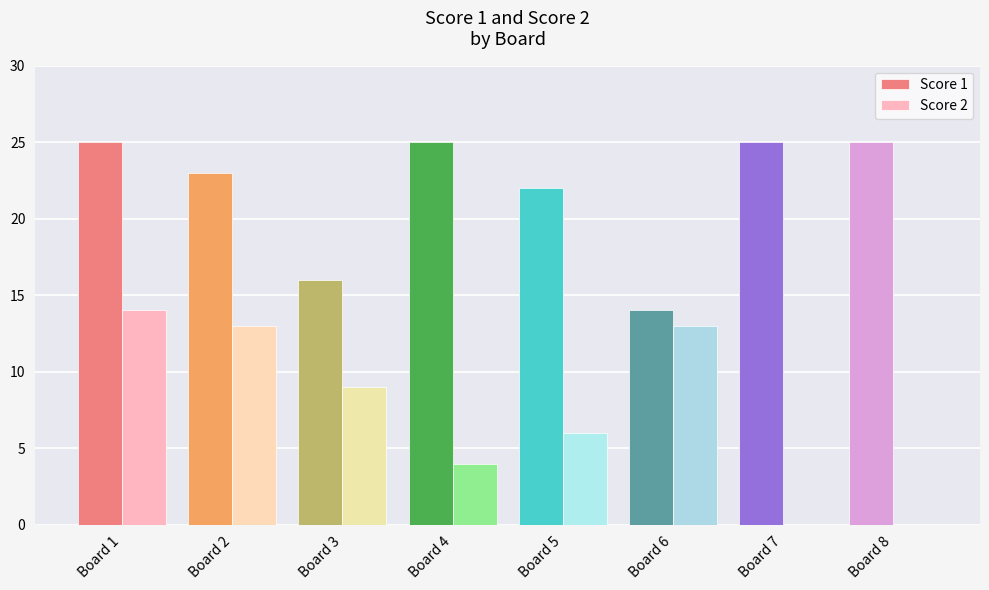

Reading left to right, transcribe all the data shown in this chart.

Score 1: Board 1=25	Board 2=23	Board 3=16	Board 4=25	Board 5=22	Board 6=14	Board 7=25	Board 8=25
Score 2: Board 1=14	Board 2=13	Board 3=9	Board 4=4	Board 5=6	Board 6=13	Board 7=0	Board 8=0